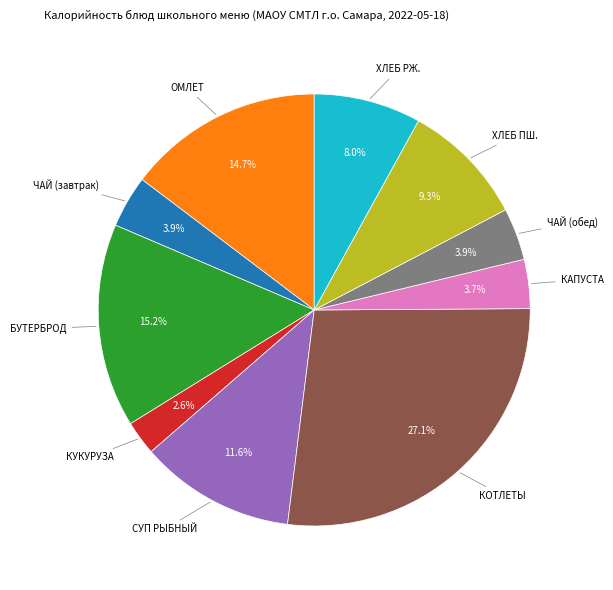

Does any single category account for the majority?

No